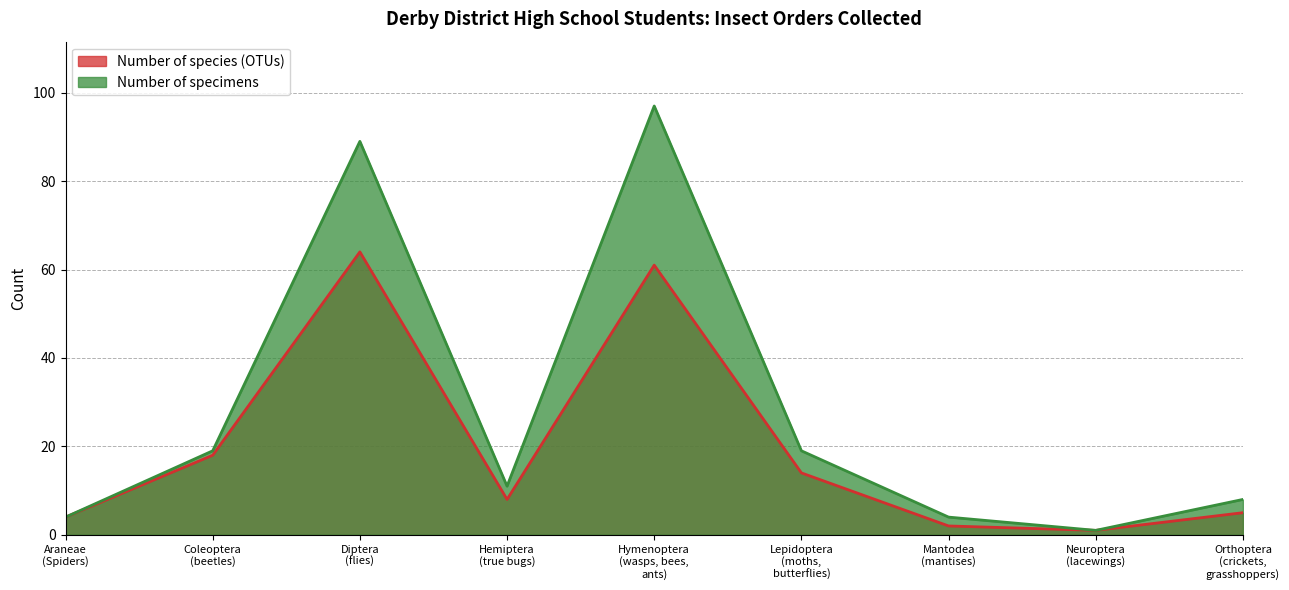

Reading left to right, what are all the values shown in this chart?

Number of species (OTUs): Araneae
(Spiders)=4	Coleoptera
(beetles)=18	Diptera
(flies)=64	Hemiptera
(true bugs)=8	Hymenoptera
(wasps, bees,
ants)=61	Lepidoptera
(moths,
butterflies)=14	Mantodea
(mantises)=2	Neuroptera
(lacewings)=1	Orthoptera
(crickets,
grasshoppers)=5
Number of specimens: Araneae
(Spiders)=4	Coleoptera
(beetles)=19	Diptera
(flies)=89	Hemiptera
(true bugs)=11	Hymenoptera
(wasps, bees,
ants)=97	Lepidoptera
(moths,
butterflies)=19	Mantodea
(mantises)=4	Neuroptera
(lacewings)=1	Orthoptera
(crickets,
grasshoppers)=8